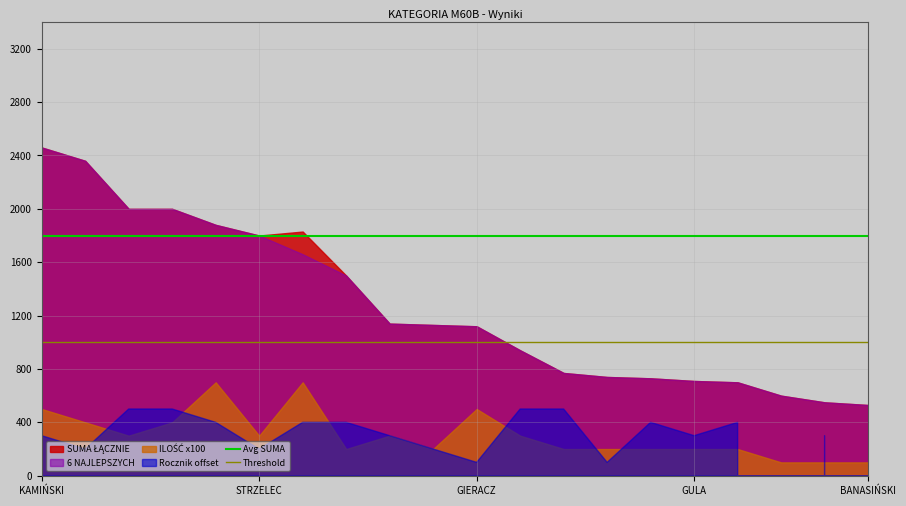

What is the label of the 2nd point from the left?

STRZELEC